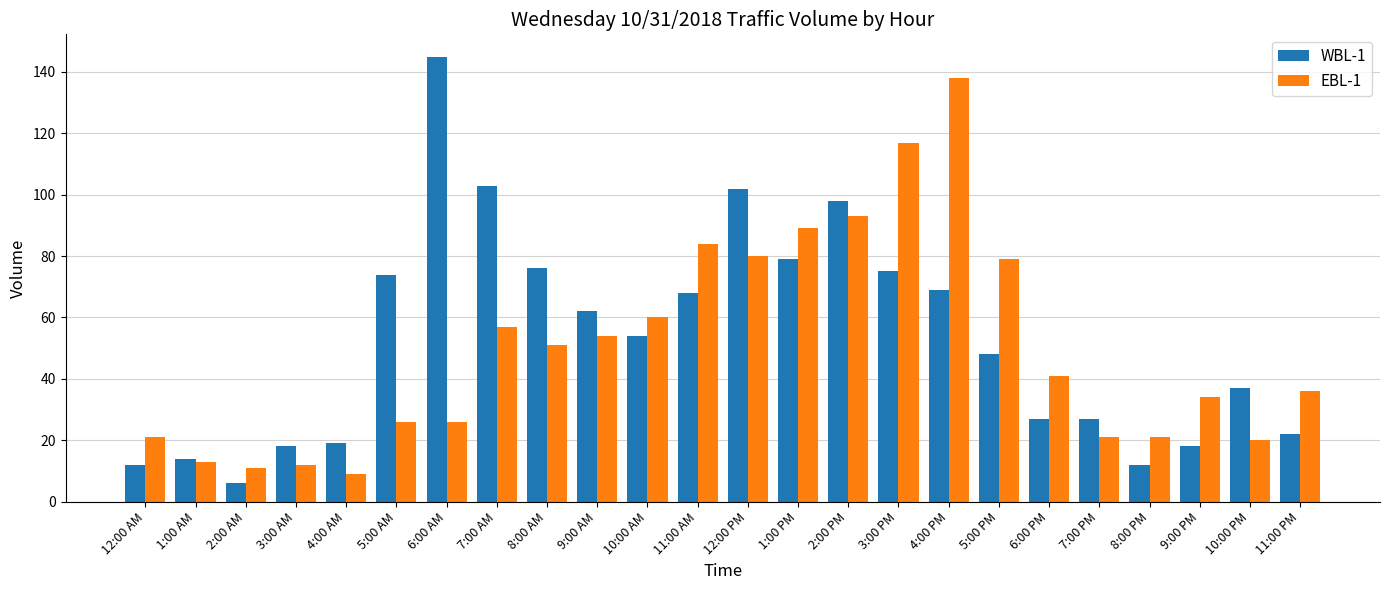

What is the difference between the EBL-1 values at 3:00 PM and 3:00 AM?

105